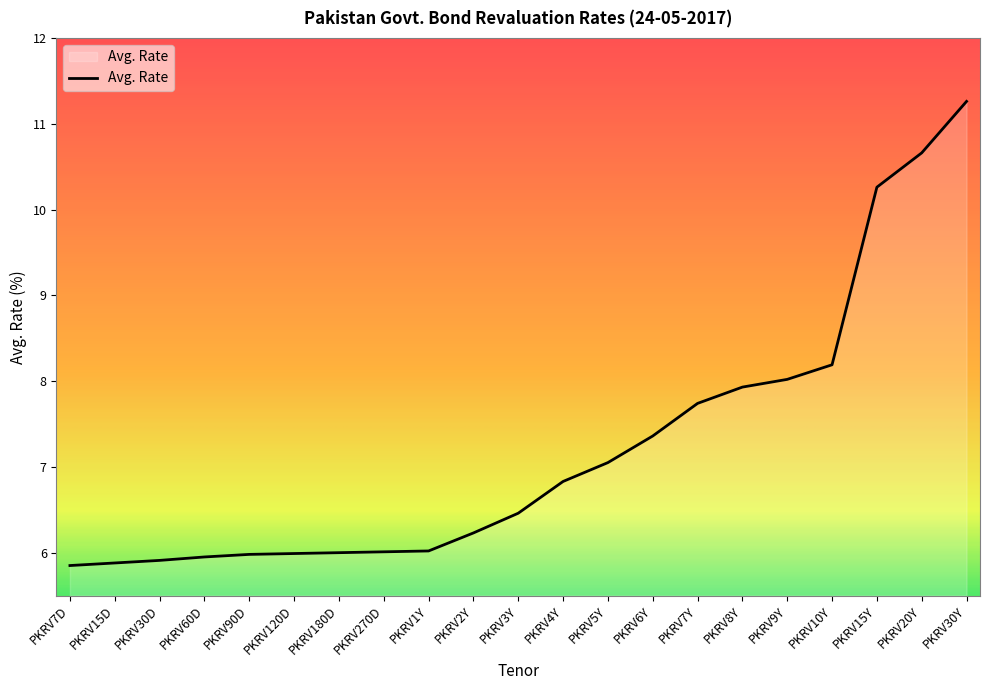

The chart shows a value of 1.3 at PKRV90D. True or false?

False